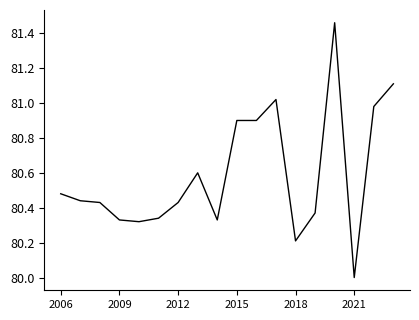

What is the minimum value shown in the chart?

80.0